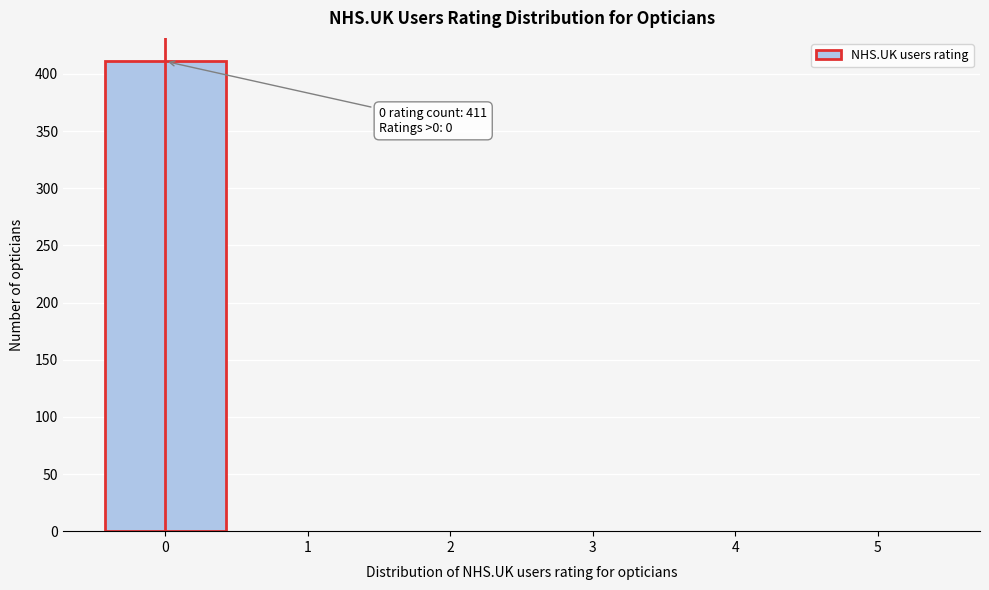

Which range on the x-axis has the tallest bar?

-0.5 to 0.5